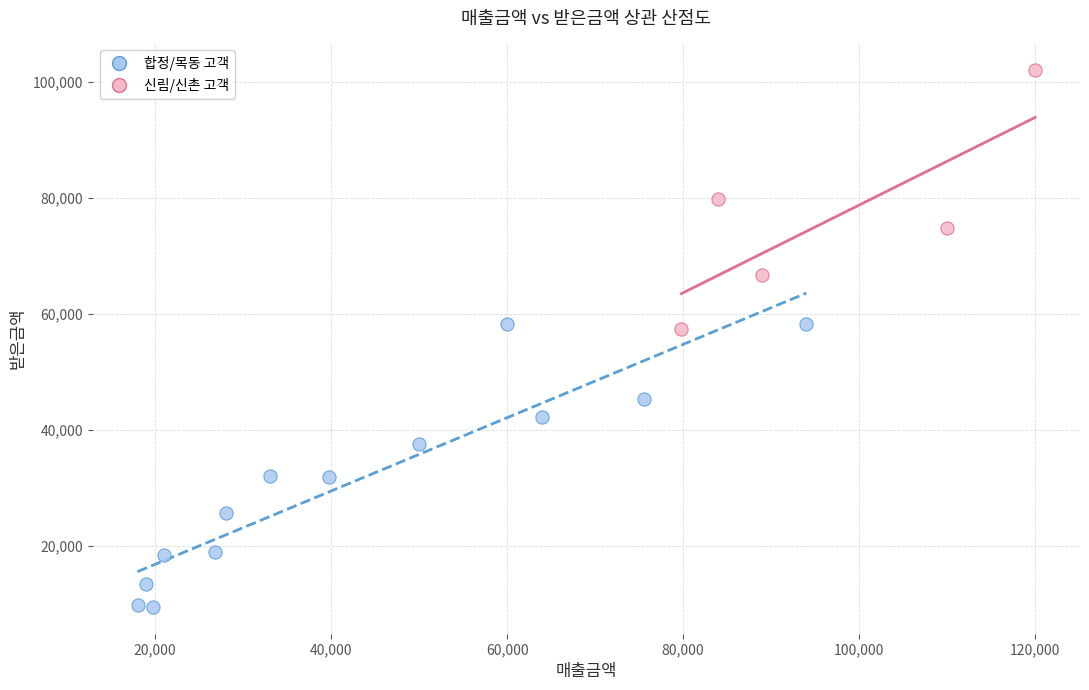

Which series contains the highest Y value?

신림/신촌 고객